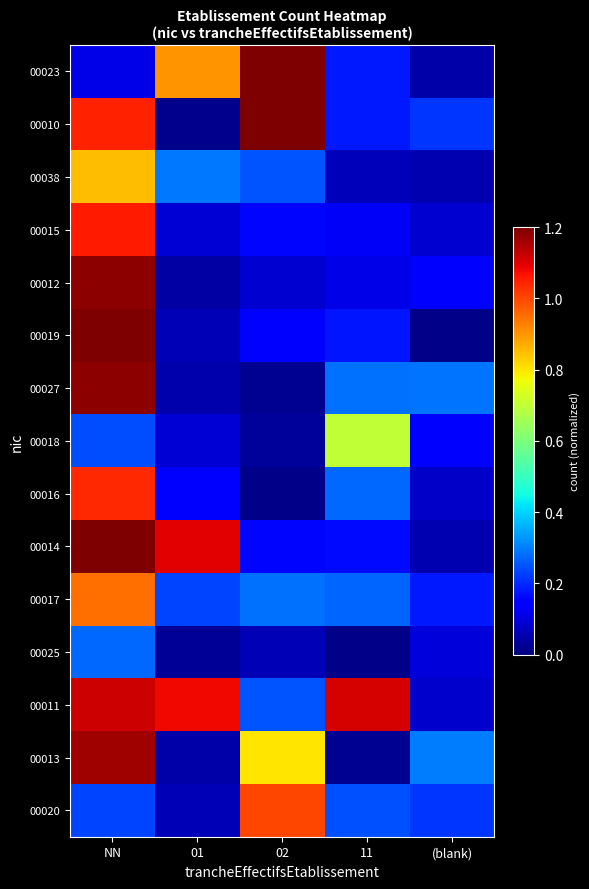

Rank the series at (blank) from lowest to highest value.

00019, 00023, 00038, 00014, 00016, 00011, 00015, 00025, 00018, 00012, 00017, 00020, 00010, 00027, 00013